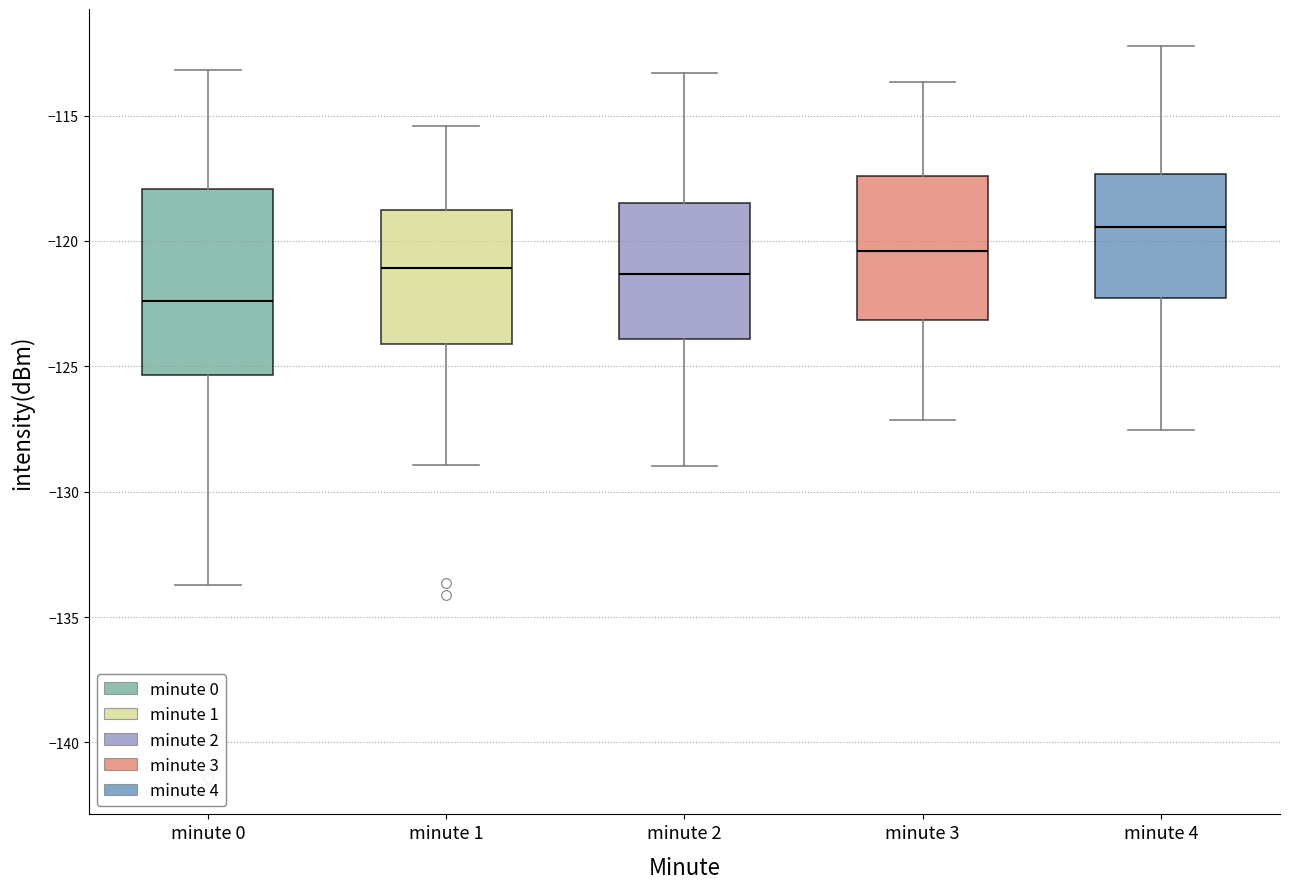

Which box has the lowest median line?

minute 0